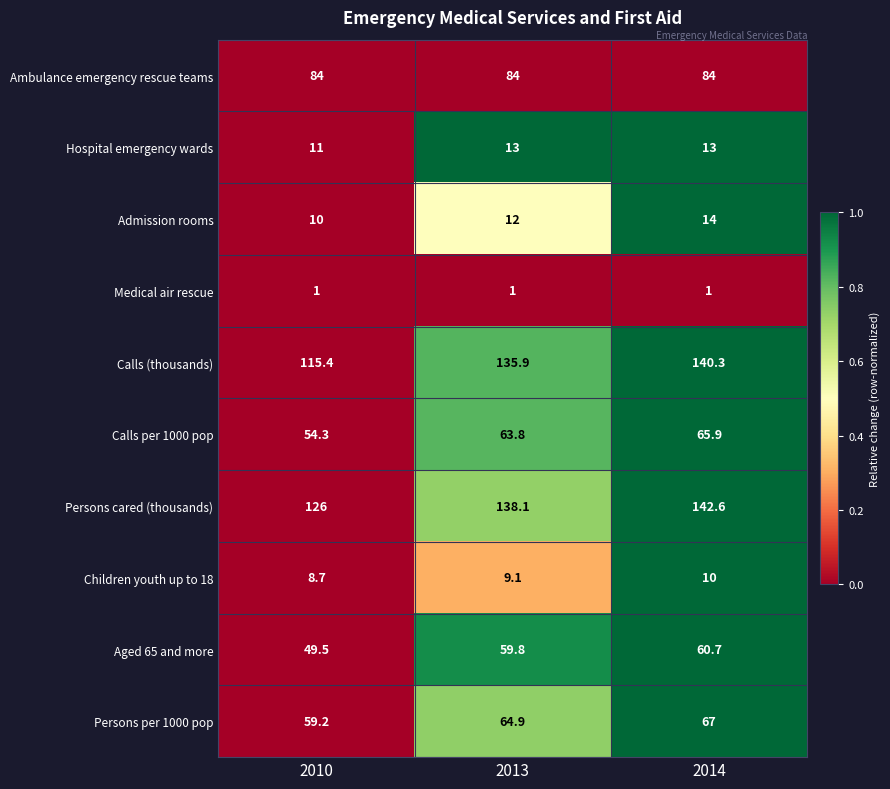

Is it true that Calls per 1000 pop equals 63.8 at 2013?

True